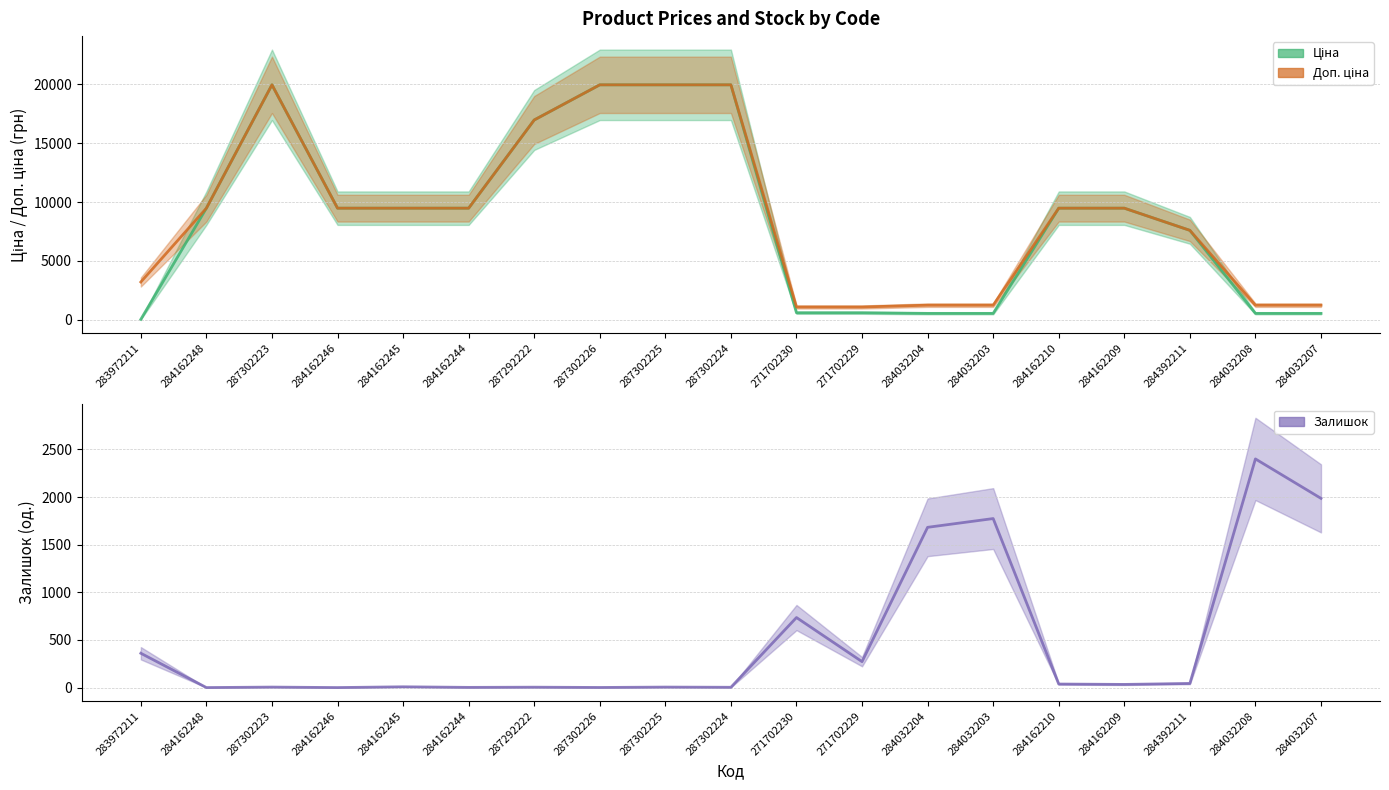

Reading right to left, transcribe all the data shown in this chart.

Ціна: 539.0	539.0	7596.5	9480.1	9480.1	539.0	539.0	589.9	589.9	19964.2	19964.2	19964.2	16976.3	9480.1	9480.1	9480.1	19964.2	9480.1	32.0
Доп. ціна: 1235.4	1235.4	7596.5	9480.1	9480.1	1235.4	1235.4	1081.7	1081.7	19964.2	19964.2	19964.2	16976.3	9480.1	9480.1	9480.1	19964.2	9480.1	3205.0
Залишок: 1986.0	2400.0	43.0	33.0	37.0	1774.0	1682.0	272.0	735.0	3.0	5.0	1.0	4.0	2.0	8.0	0.0	5.0	0.0	360.0